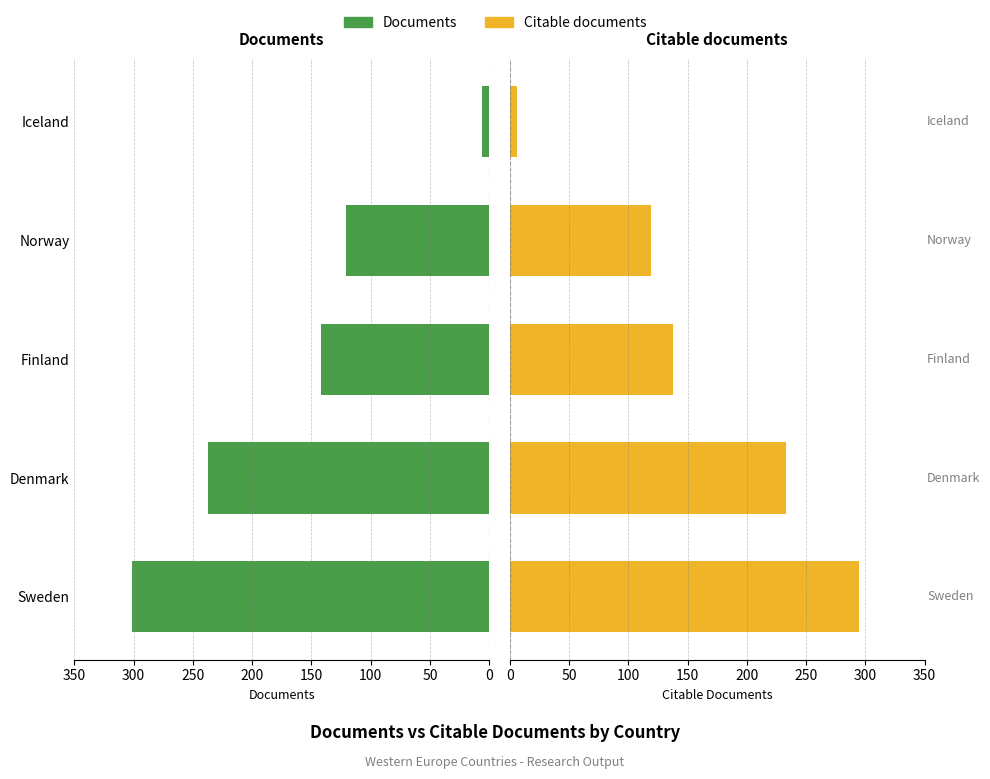

At Finland, list the series in order from smallest to largest.

Citable documents, Documents